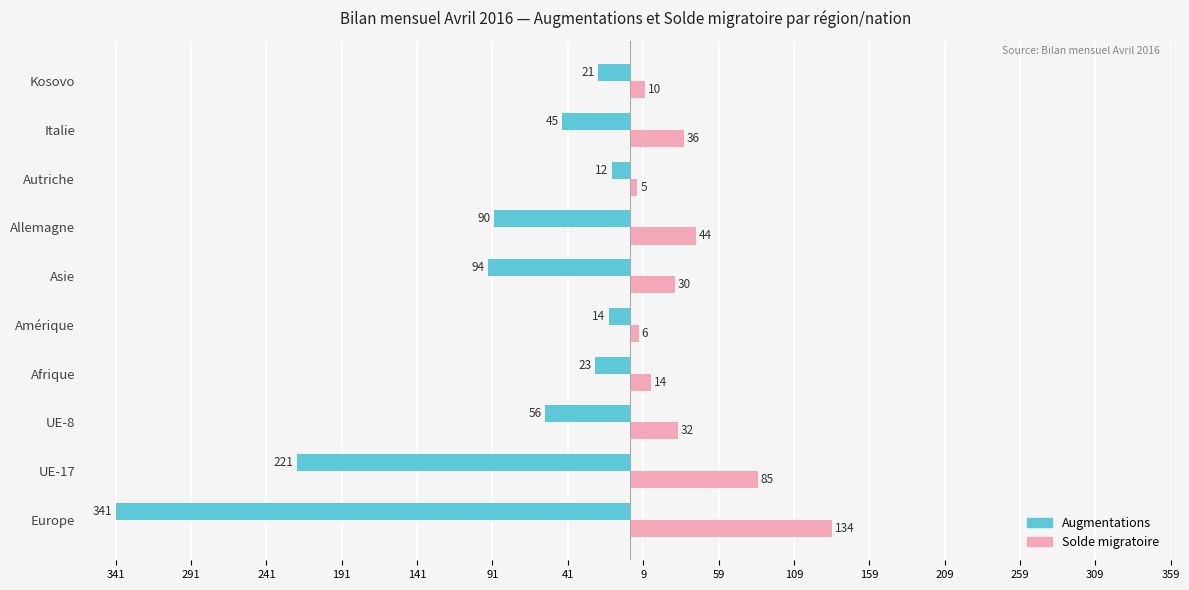

What are all the series names shown in the legend?

Augmentations, Solde migratoire